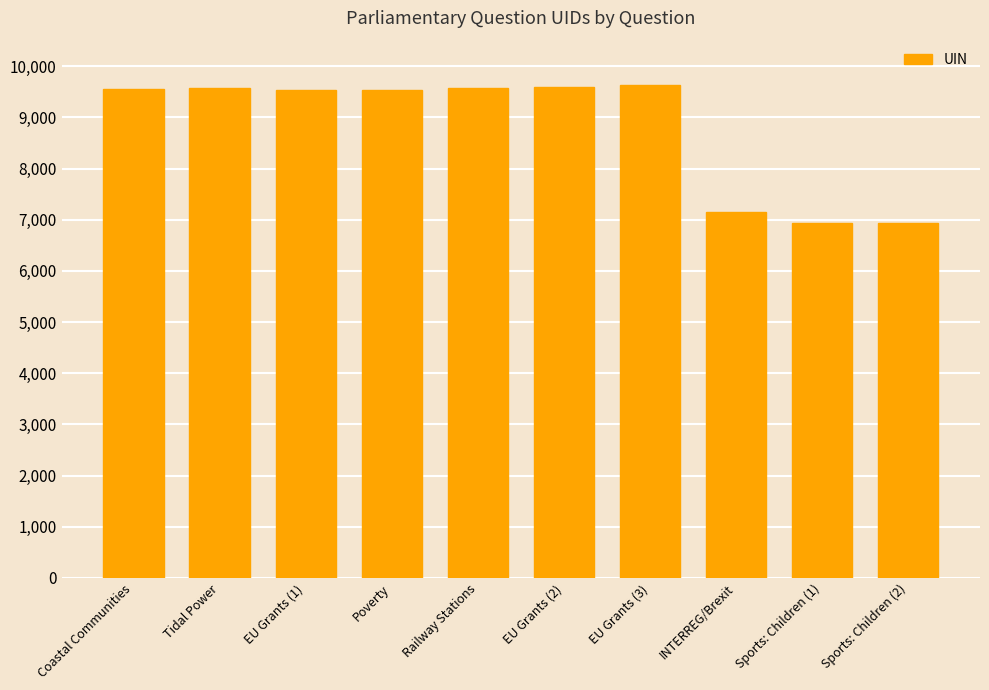

Are the bars grouped side by side (vs. stacked)?

No